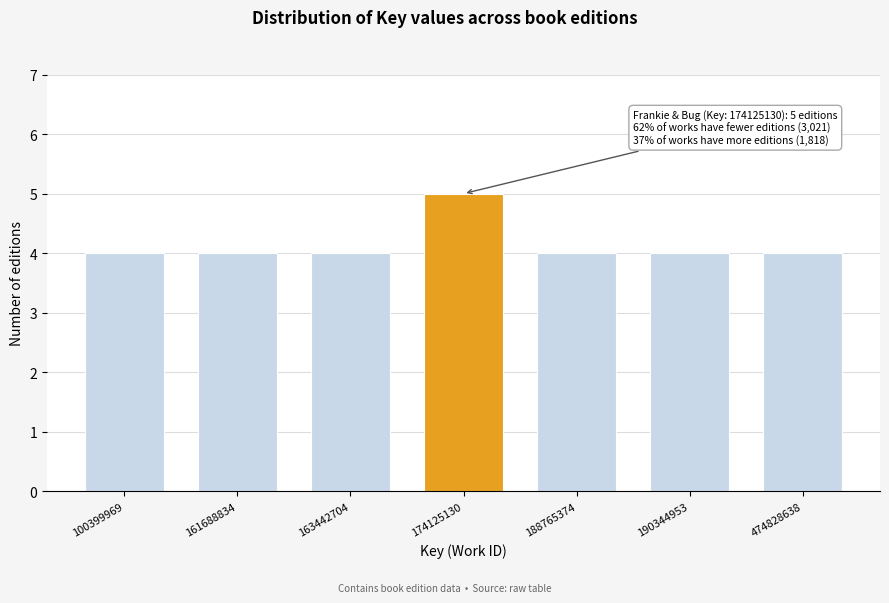

Reading right to left, list all the values displayed in this chart.

4	4	4	5	4	4	4